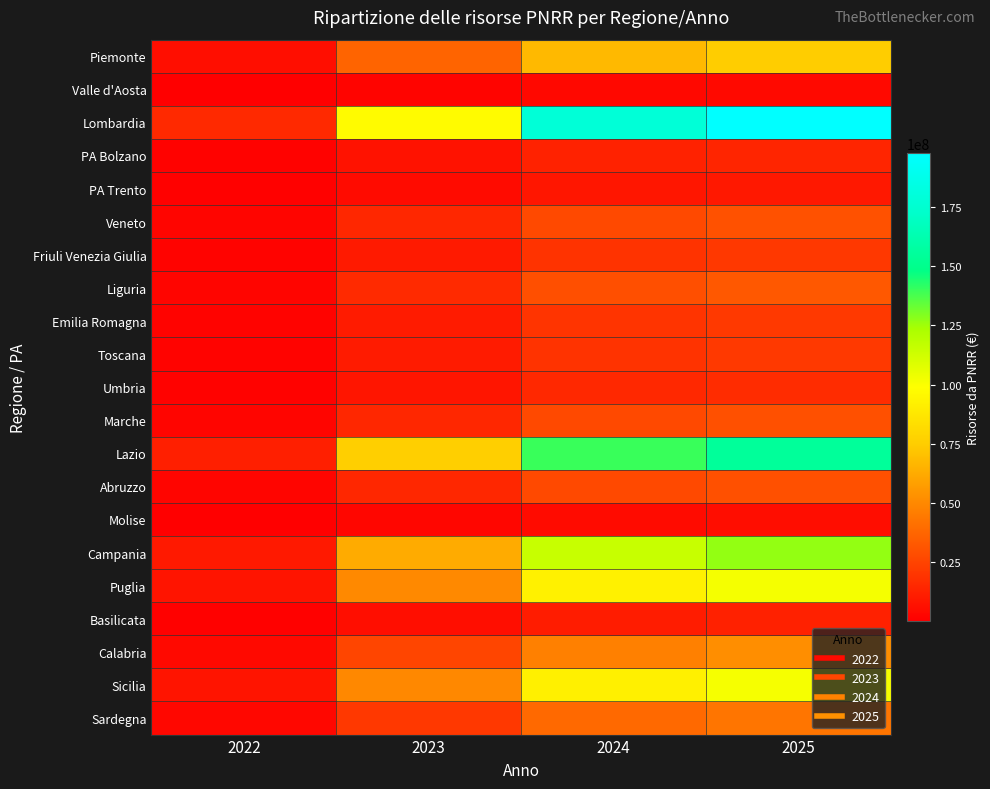

What is the difference between the highest and lowest values at 2022?

15057217